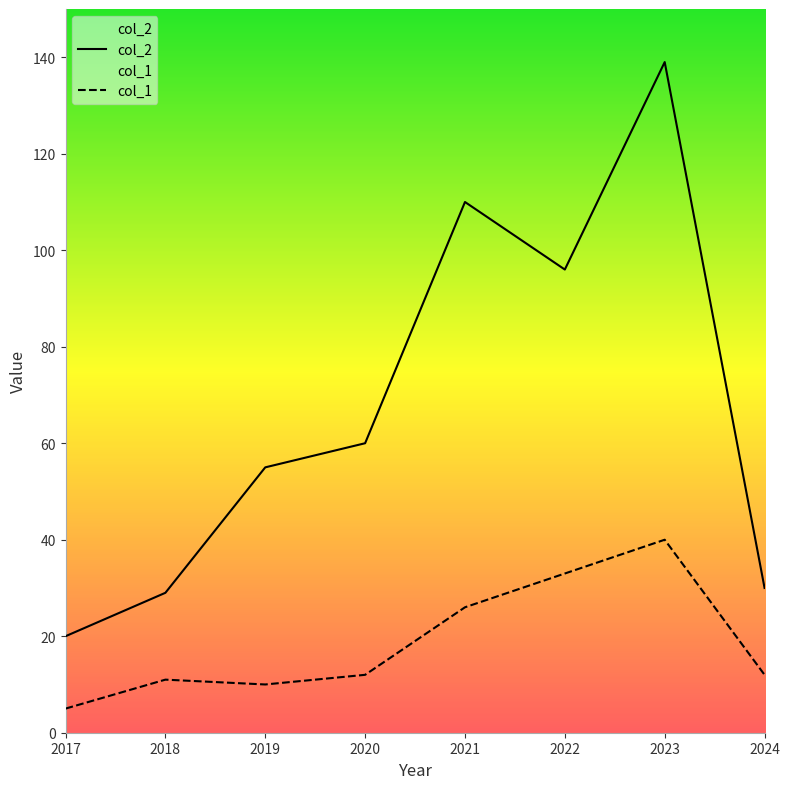

Where is the first local minimum for col_2?

2022